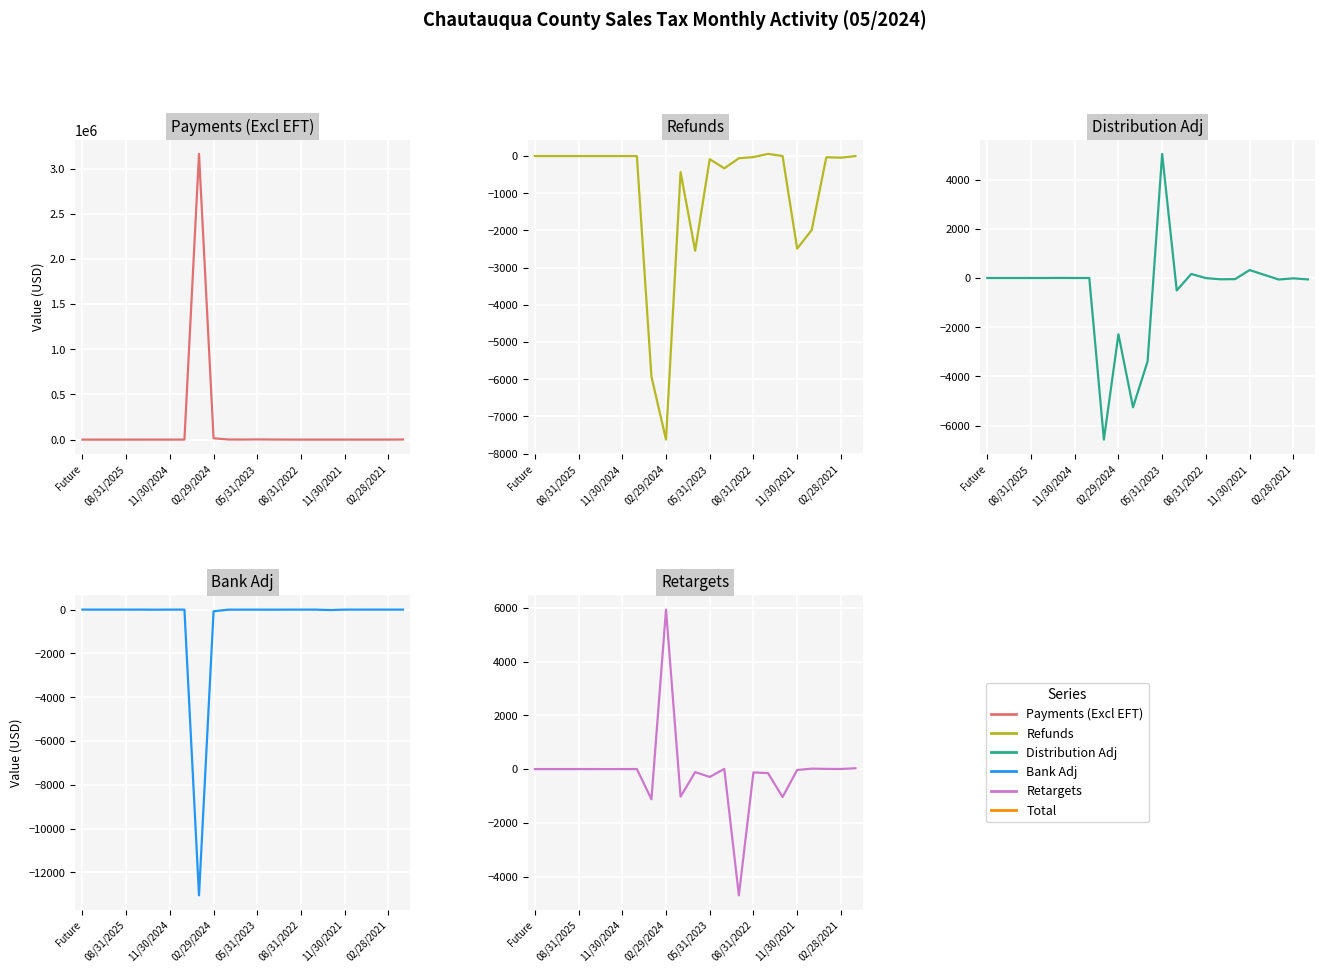

In Distribution Adj, how many points are lower than both neighbors (excluding endpoints)?

5